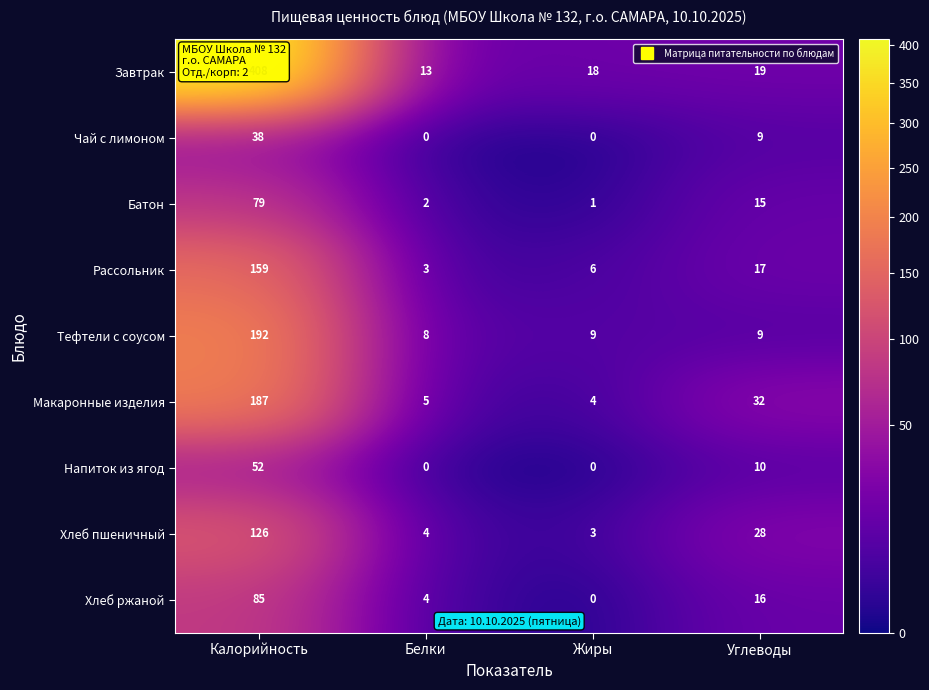

How many categories are shown in the chart?

4